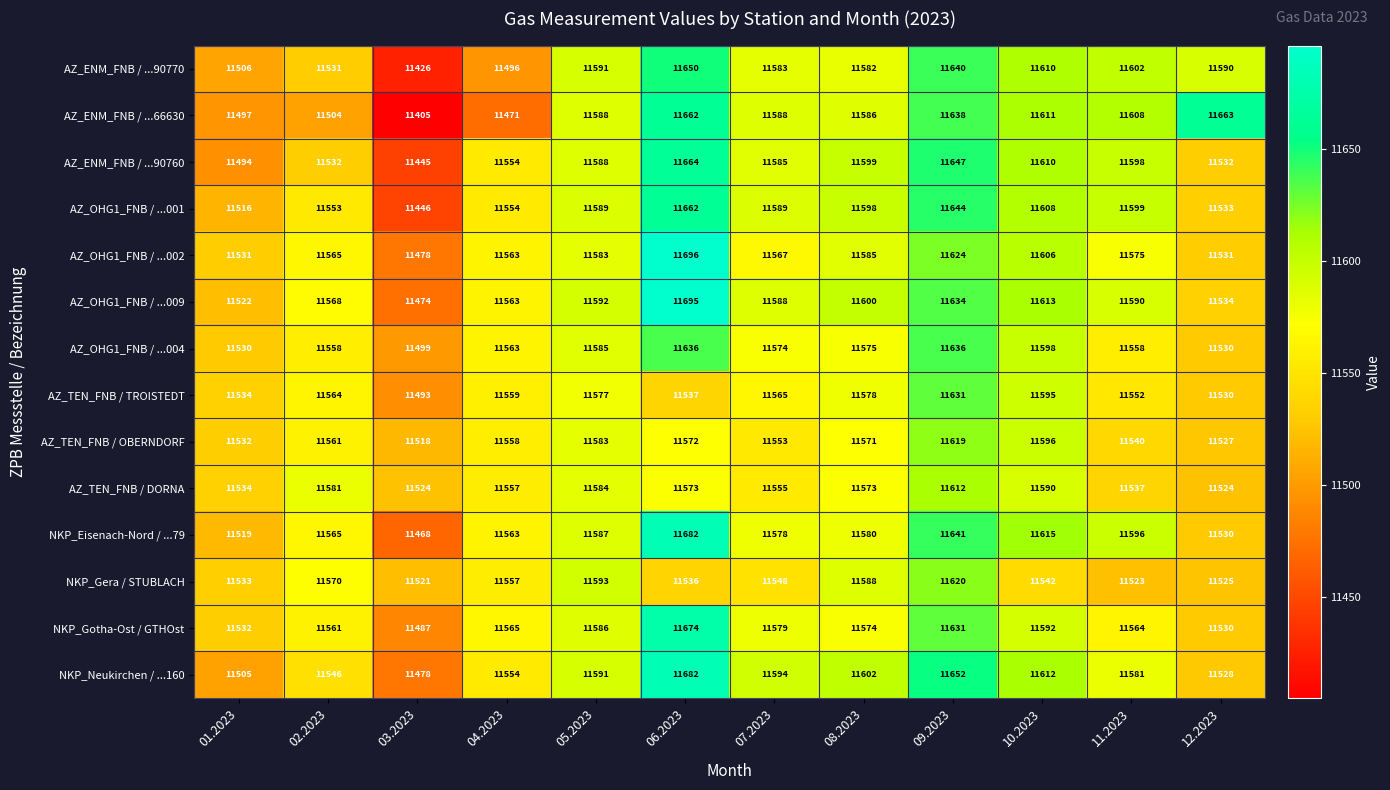

What is the minimum value for NKP_Gera / STUBLACH?

11521